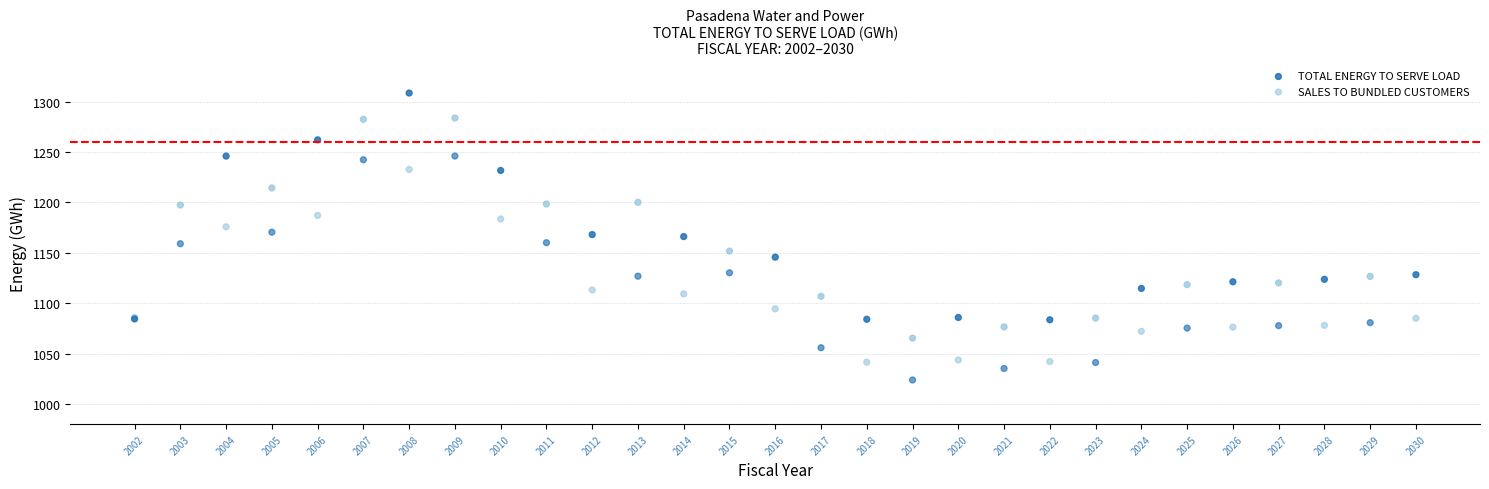

What are all the series names shown in the legend?

TOTAL ENERGY TO SERVE LOAD, SALES TO BUNDLED CUSTOMERS